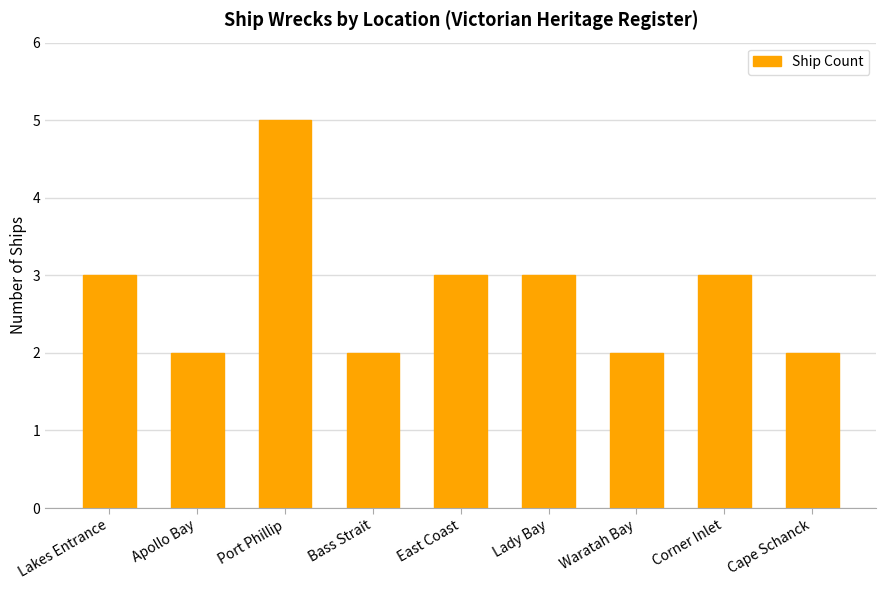

The value at Lakes Entrance is 3. True or false?

True